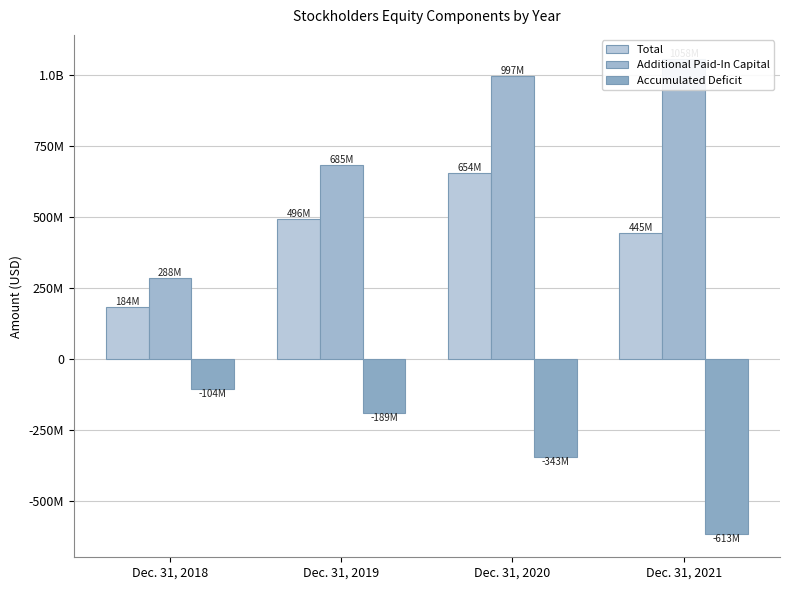

What is the sum of the Additional Paid-In Capital values at Dec. 31, 2021 and Dec. 31, 2019?

1743419000